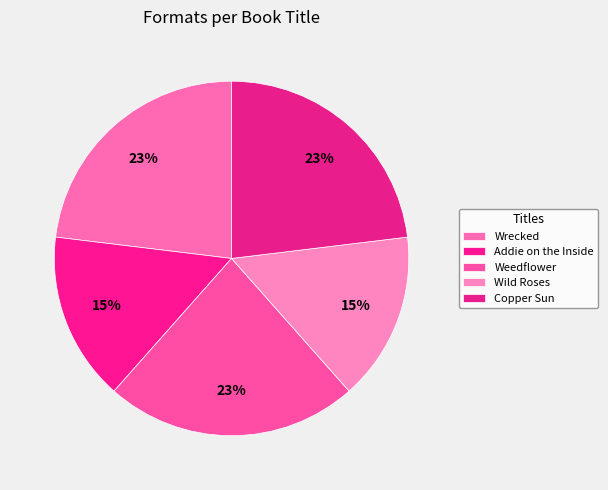

Is Wrecked the majority of the pie?

No